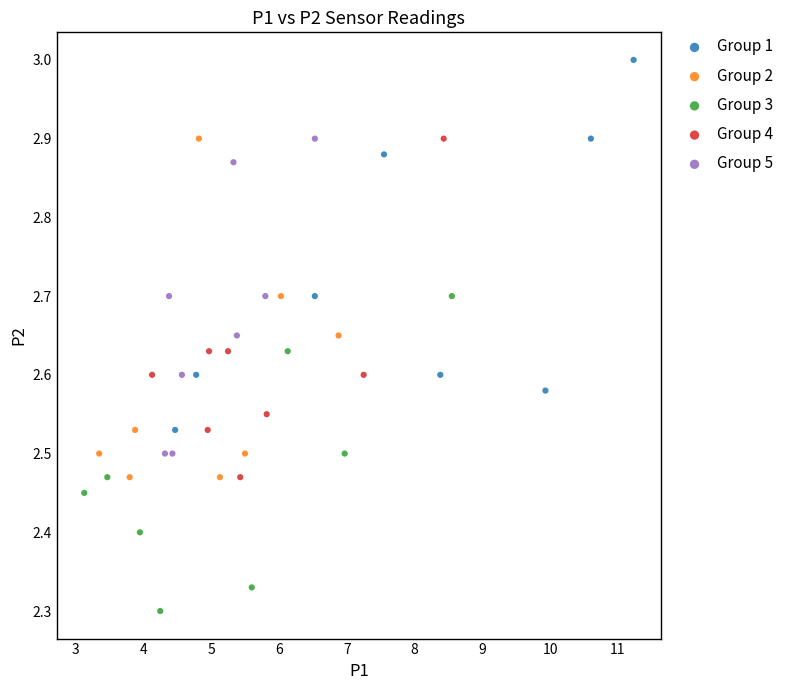

Which series contains the highest Y value?

Group 1